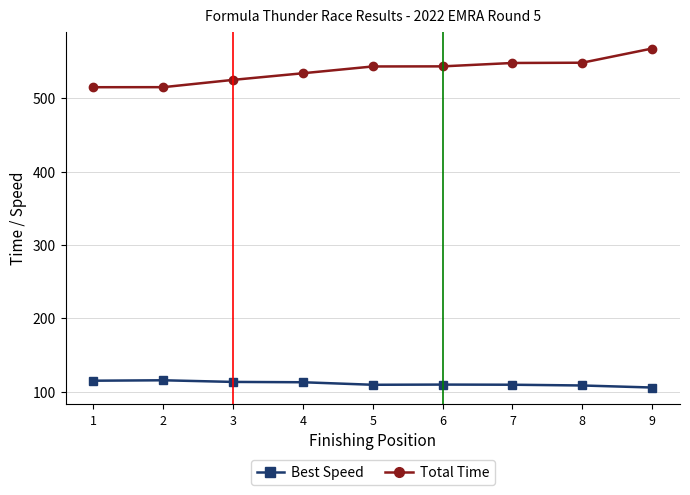

True or false: Total Time has a value of 138.8 at 5.

False